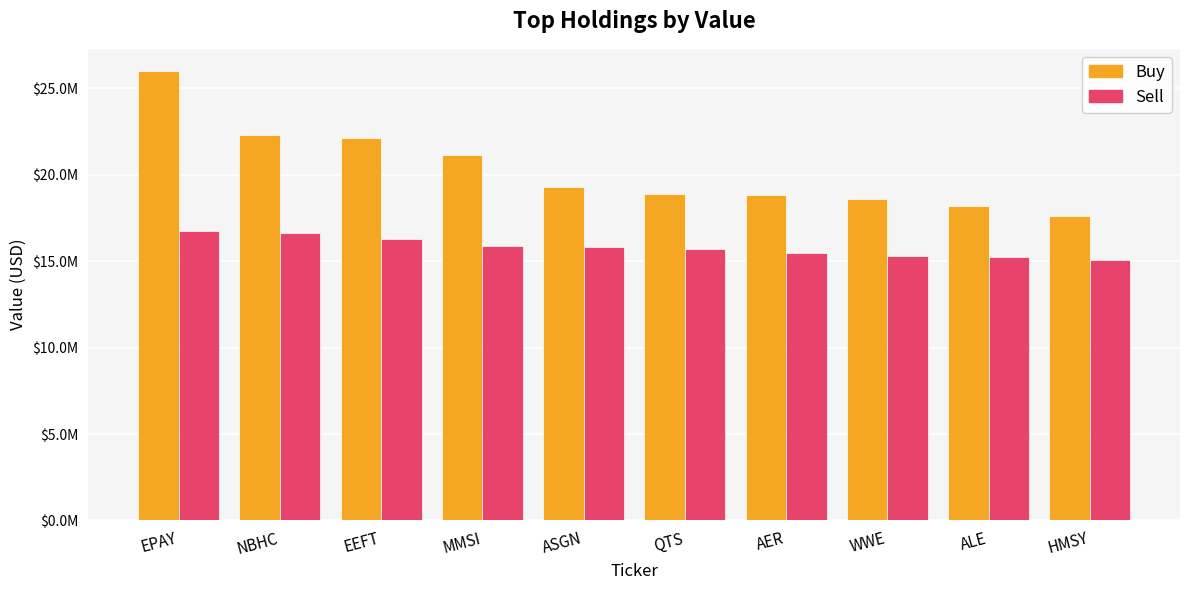

What is the label of the 9th bar from the right?

NBHC